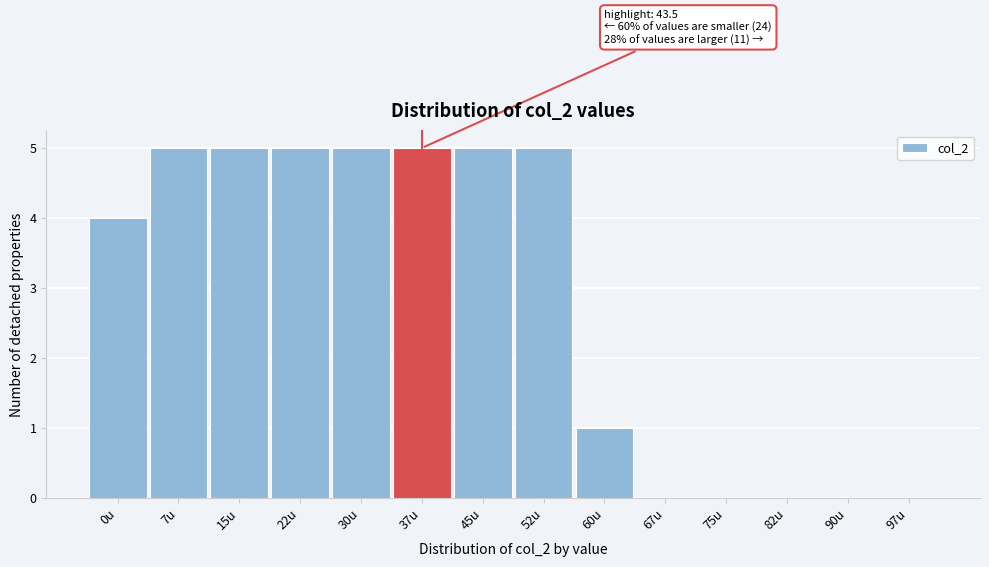

Reading right to left, list all the values displayed in this chart.

97u=0	90u=0	82u=0	75u=0	67u=0	60u=1	52u=5	45u=5	37u=5	30u=5	22u=5	15u=5	7u=5	0u=4